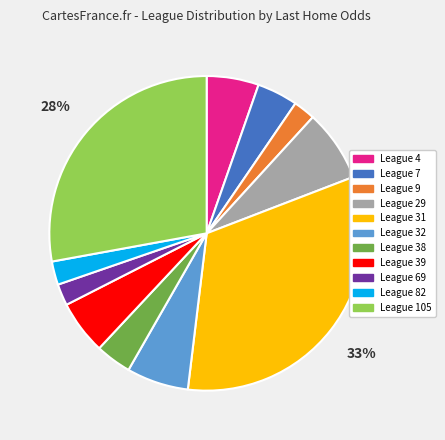

Is there a majority slice in this chart?

No